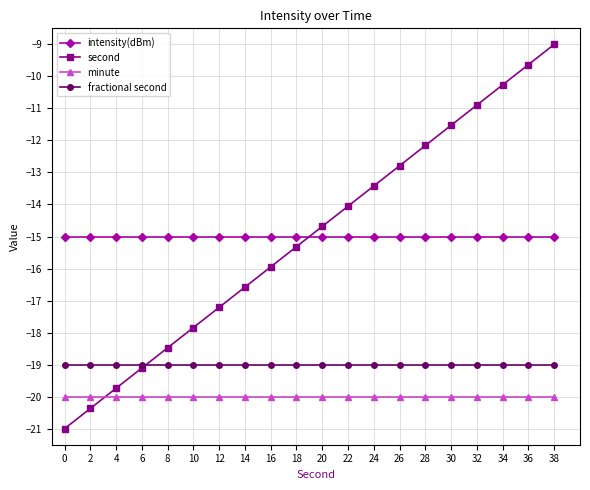

How many intersections are there between fractional second and second?

1